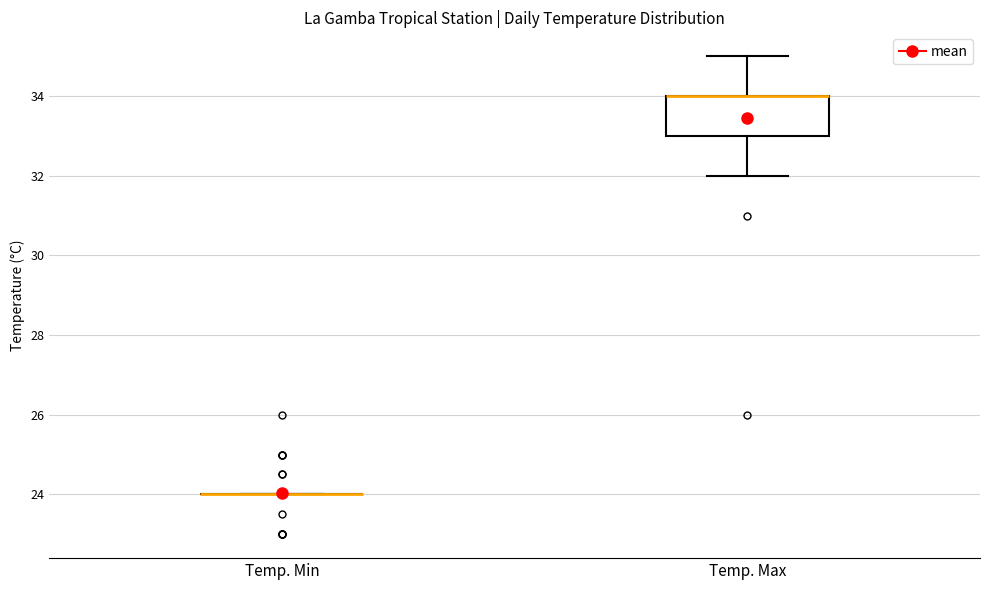

Reading left to right, read every box against the y-axis: the position of its median line, the range the box covers, and the ends of its whiskers. The values are not printed on the chart, so give them approximately, as read against the axis.

Temp. Min: box collapsed to a line at 24, whiskers 24 to 24
Temp. Max: median 34 (drawn on the box's upper edge), box 33 to 34, whiskers 32 to 35